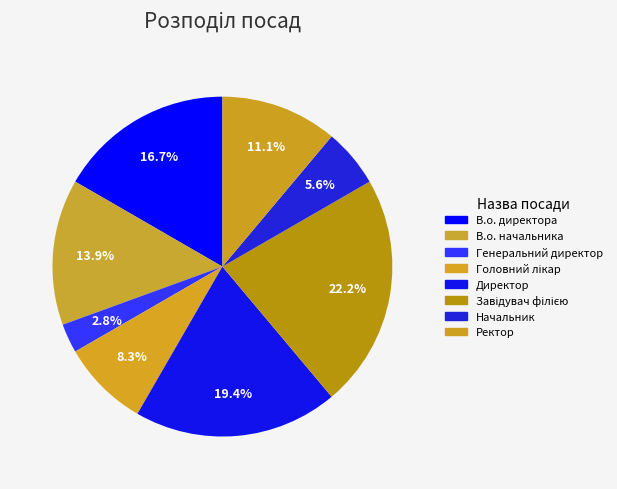

To the nearest percent, what is the average slice percentage?

12%